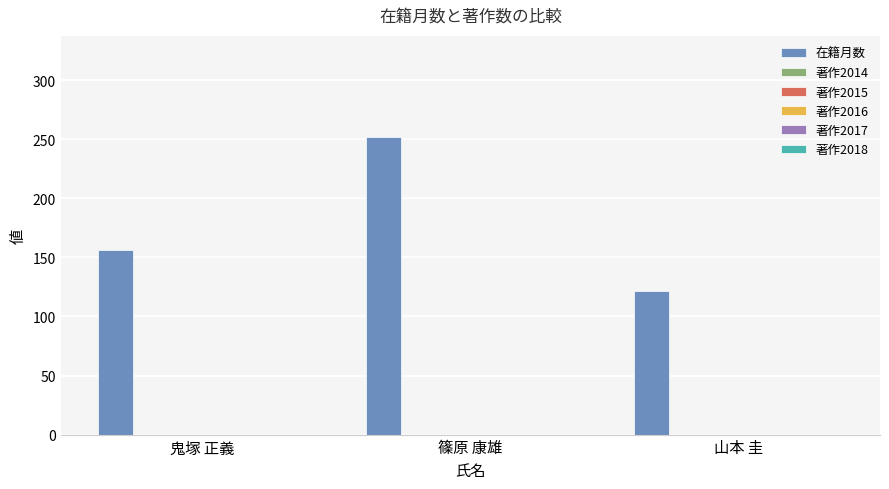

What is the sum of all values?

530